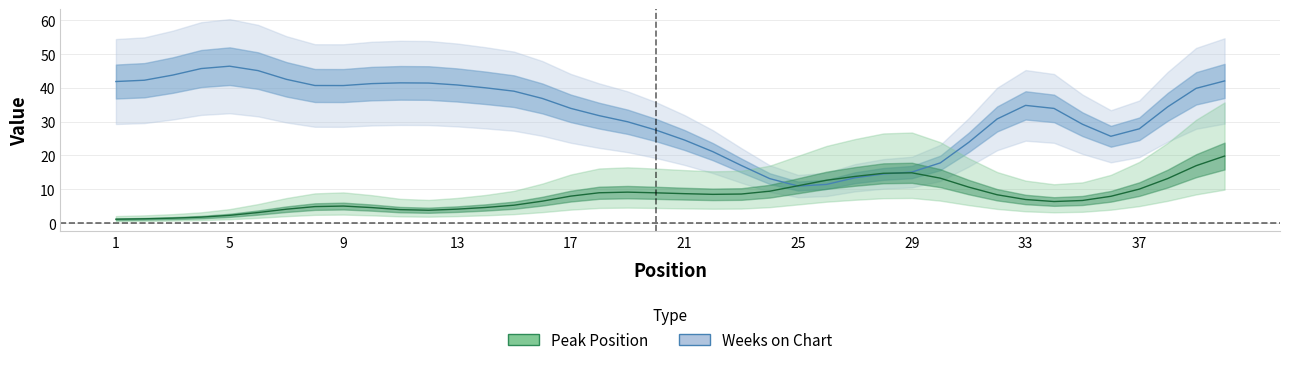

How many values in the Weeks on Chart series are below 35?

20